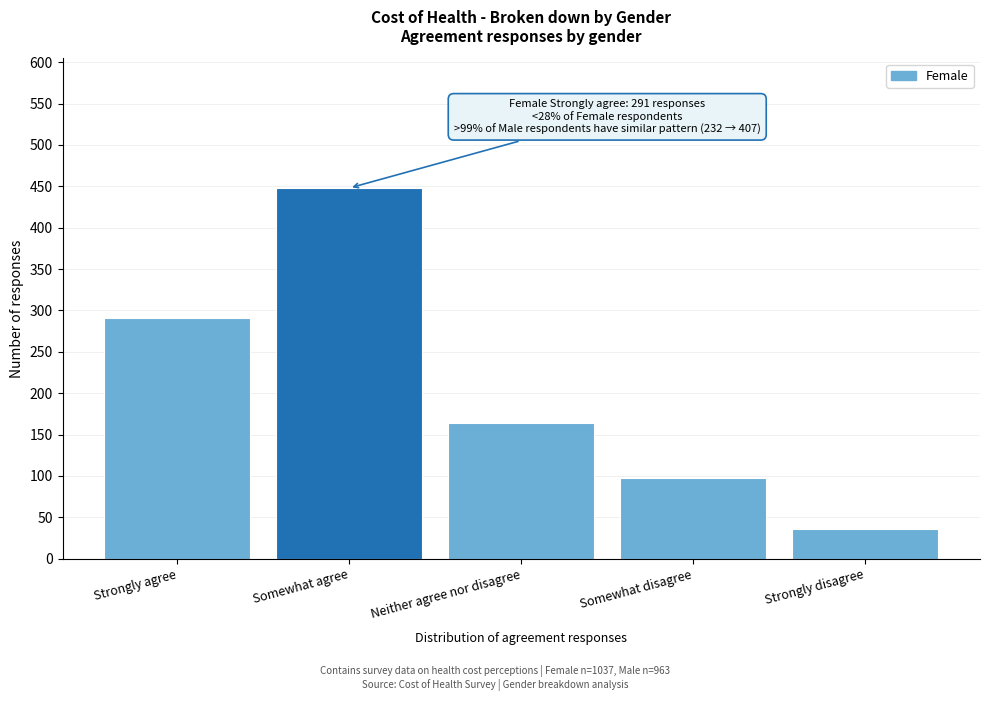

Reading left to right, what are all the values shown in this chart?

Strongly agree=291	Somewhat agree=448	Neither agree nor disagree=164	Somewhat disagree=98	Strongly disagree=36